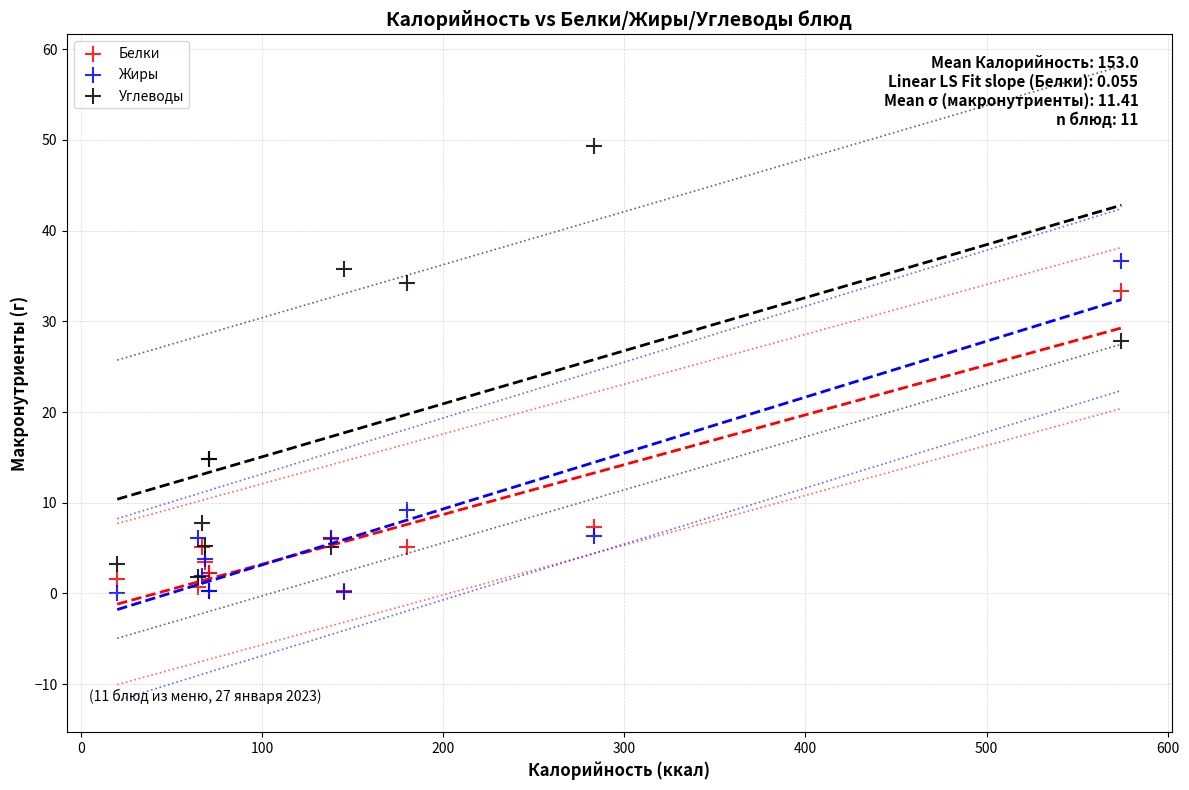

In the Углеводы series, what Y value is closest to 25?

27.8